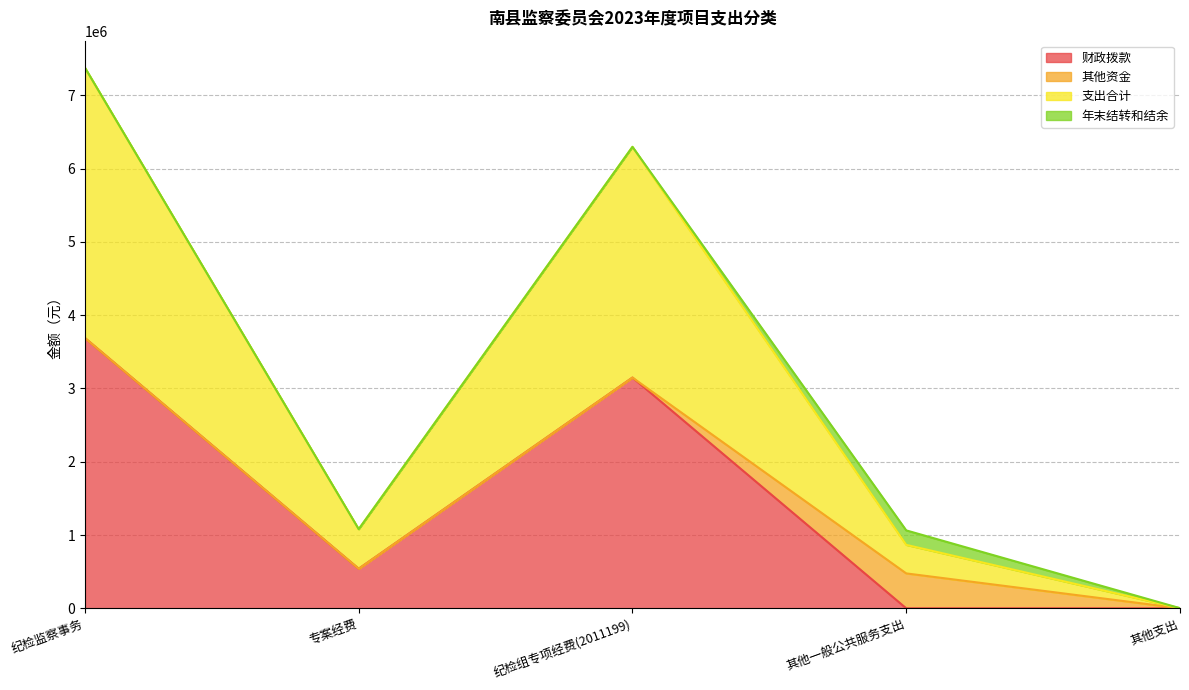

Which series has the largest range (max minus min)?

支出合计